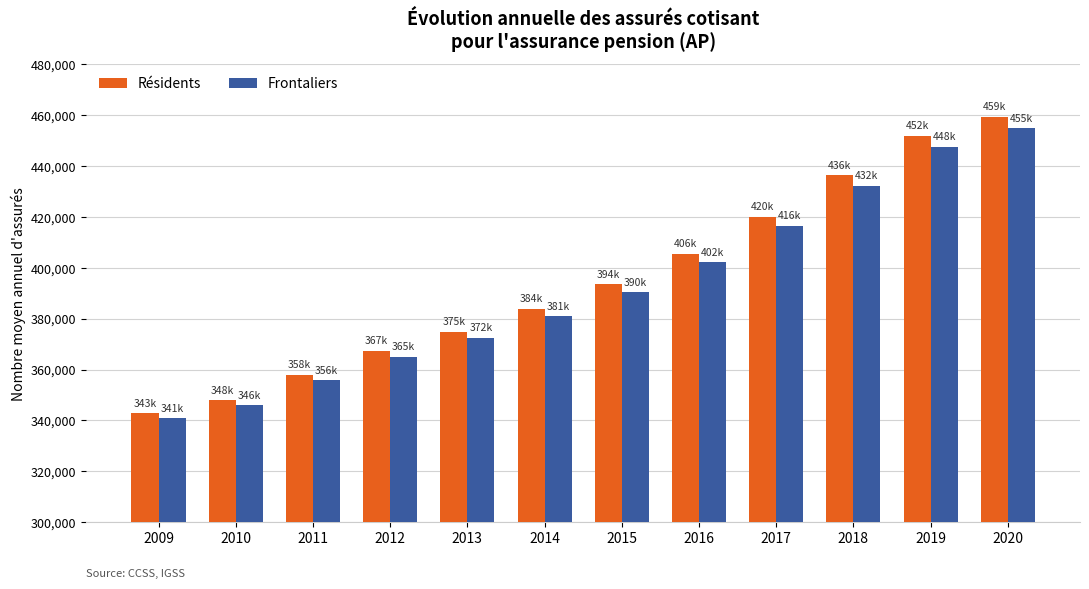

Are the bars grouped side by side (vs. stacked)?

Yes